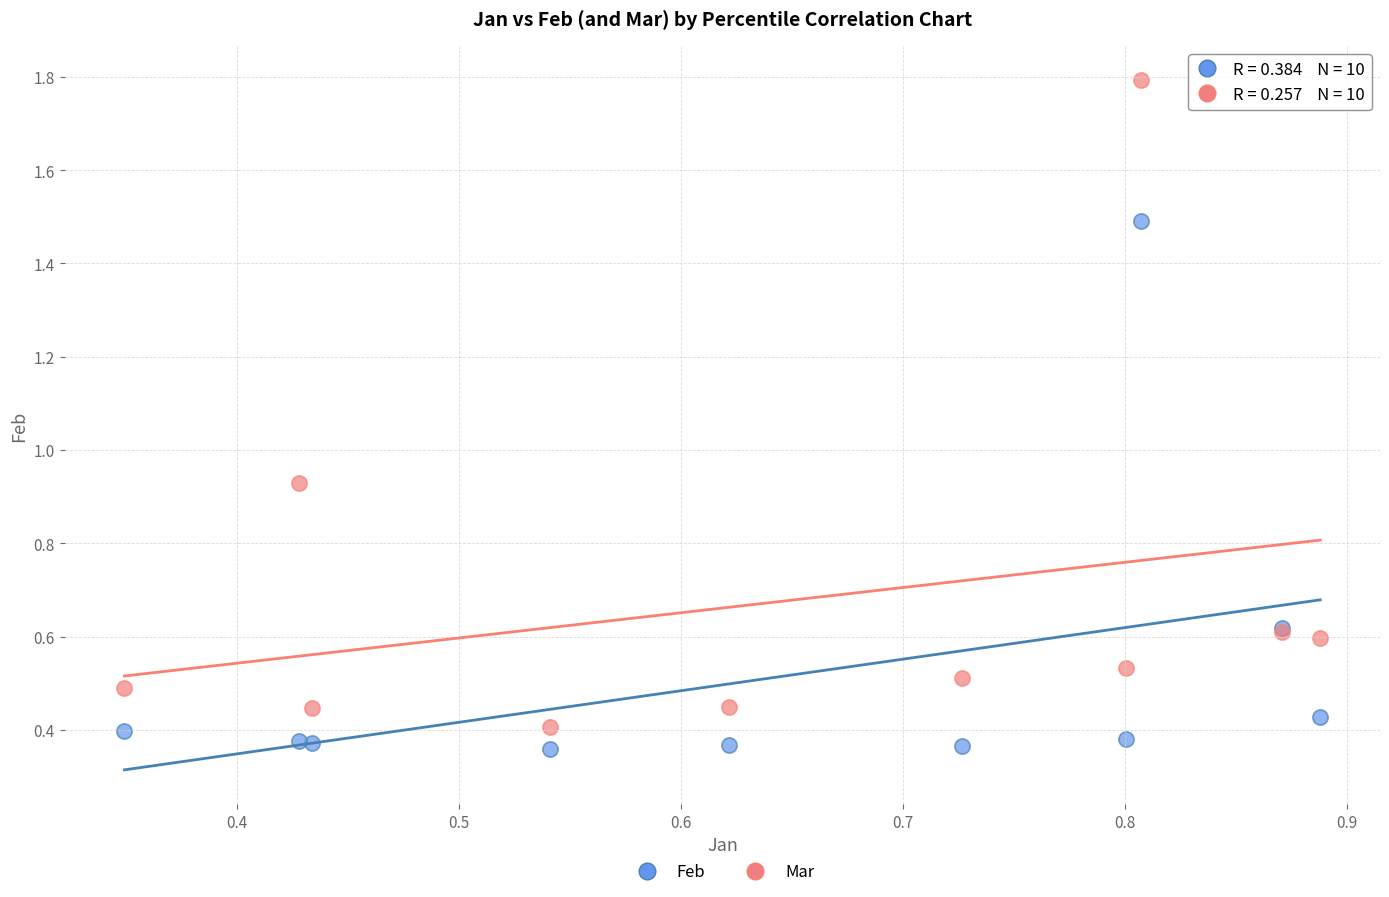

Which series contains the highest Y value?

Mar